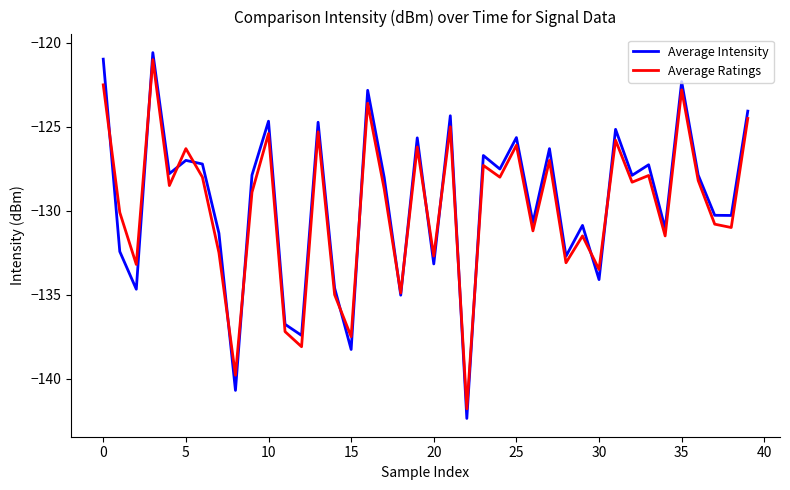

What is the minimum value for Average Intensity?

-142.4